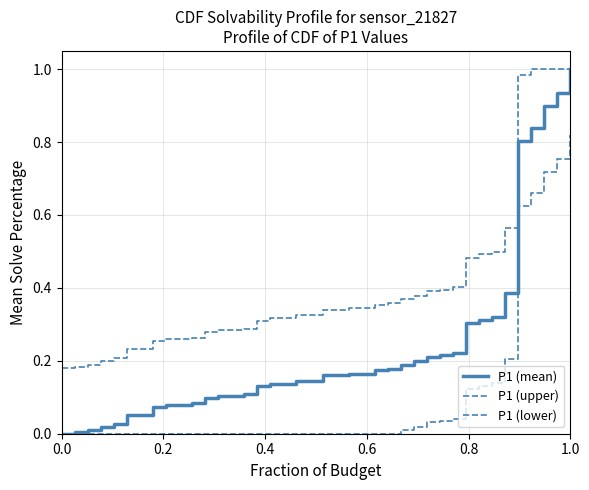

True or false: P1 (lower) and P1 (upper) cross at least once.

False